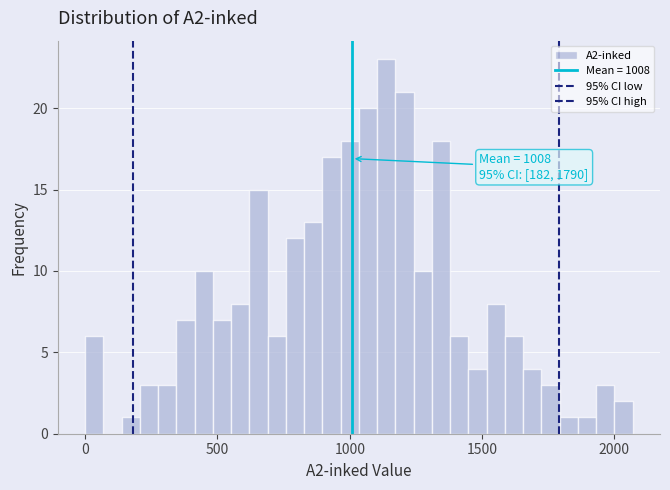

Read against the x-axis, roughly where is the centre of the tallest bar?

1150